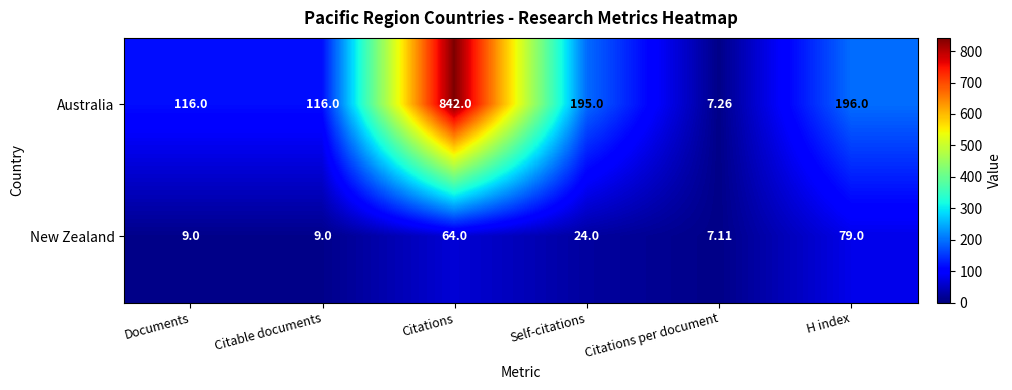

Rank the series at Documents from highest to lowest value.

Australia, New Zealand